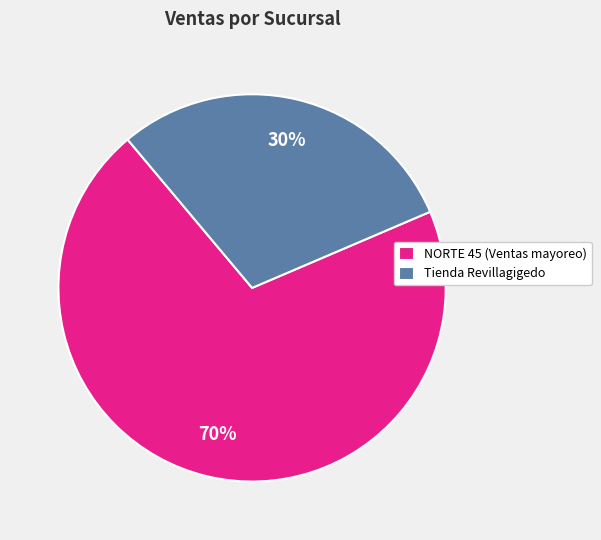

Is there any slice that represents more than half of the pie?

Yes